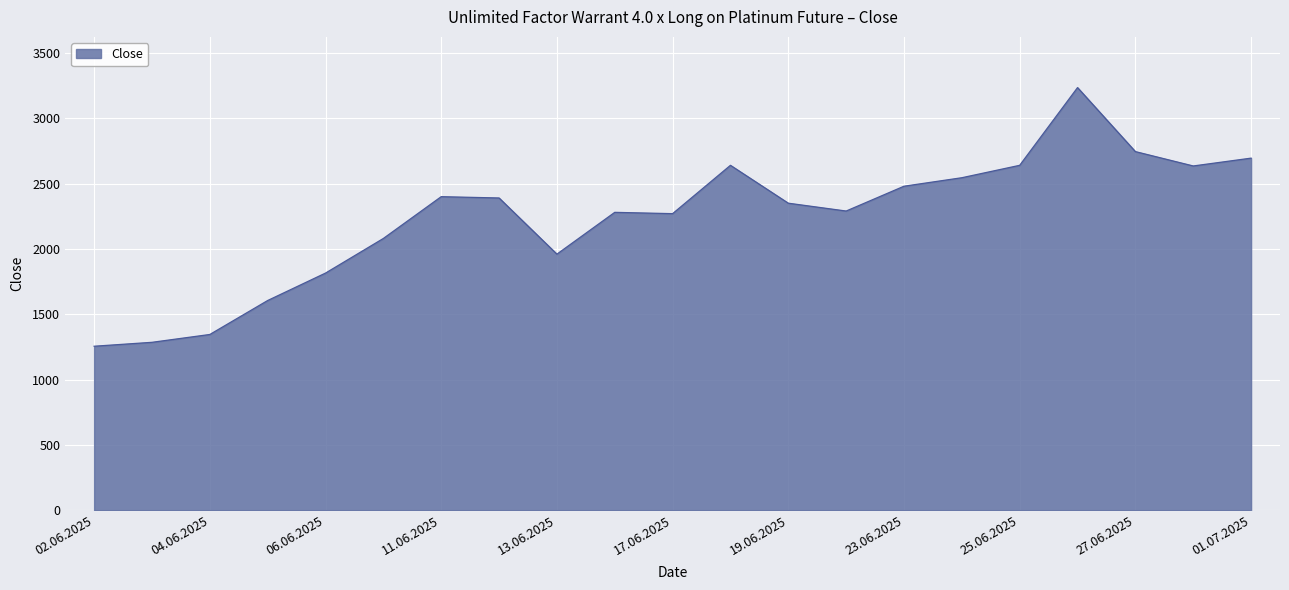

What is the maximum value shown in the chart?

3235